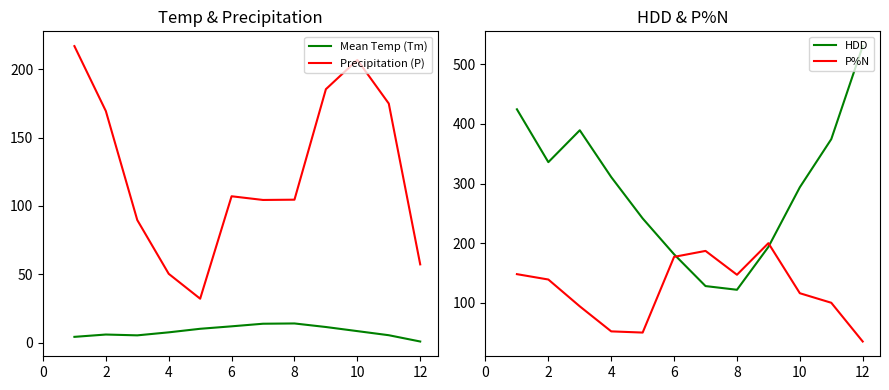

What is the lowest value of the Precipitation (P) series?

32.2